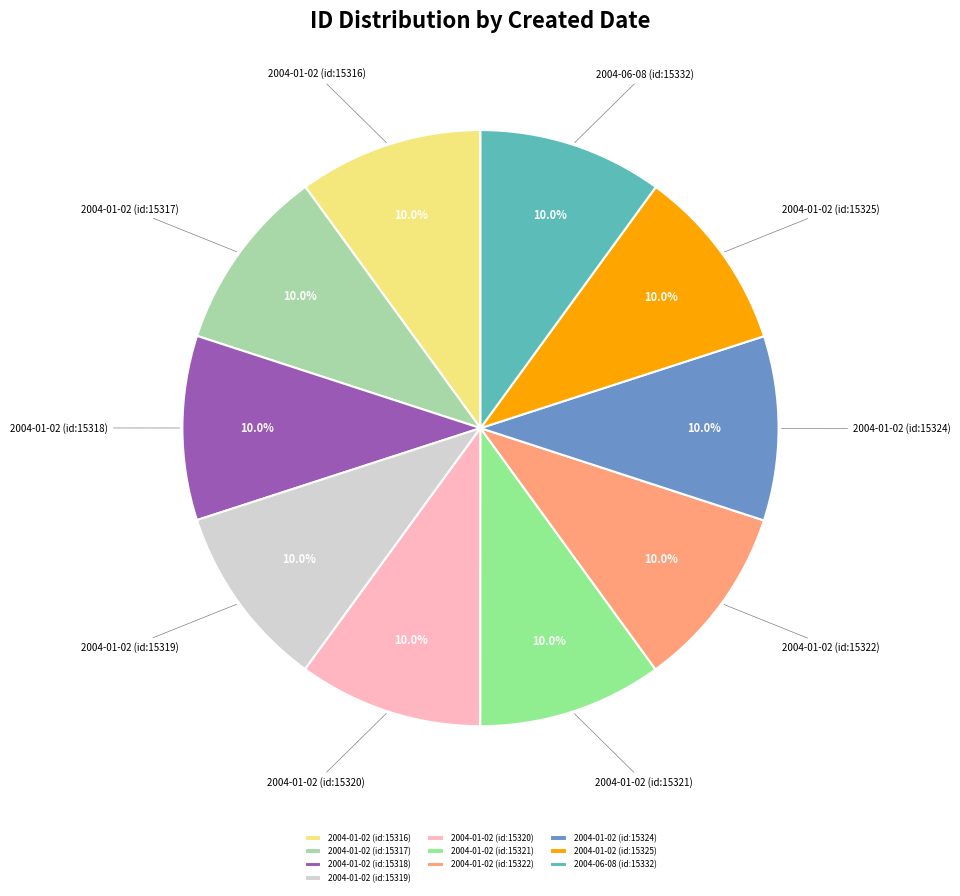

Combined, do 2004-01-02 (id:15320) and 2004-01-02 (id:15324) account for over 50%?

No